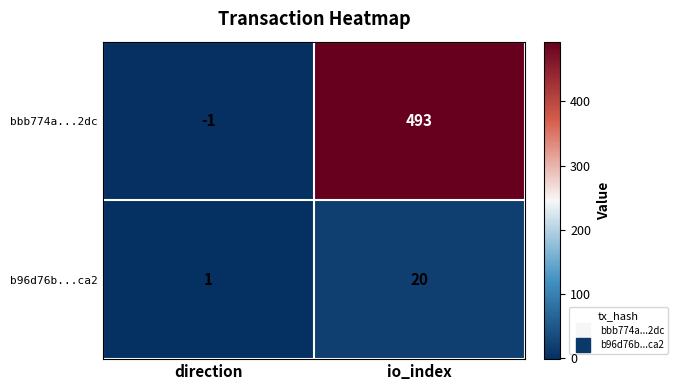

What is the sum of the bbb774a...2dc values at io_index and direction?

492